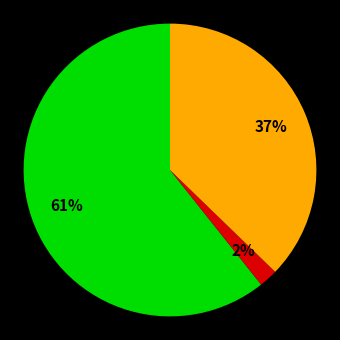

Count the number of slices in the pie.

3